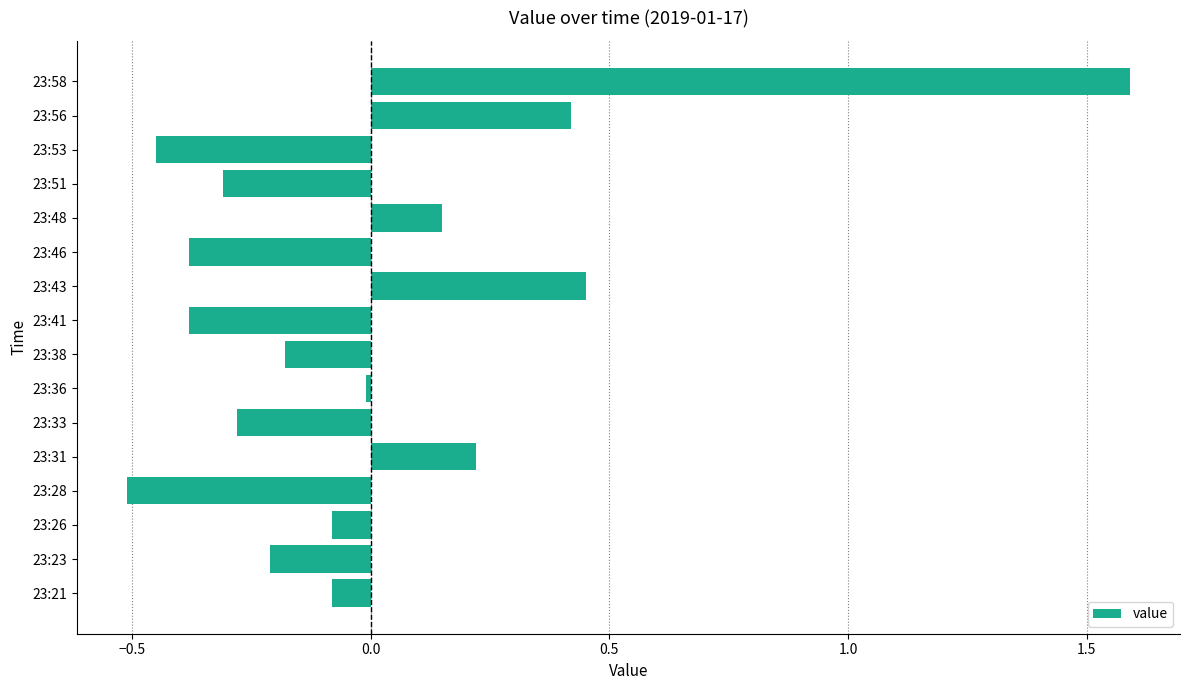

What is the difference between the values at 23:56 and 23:51?

0.7